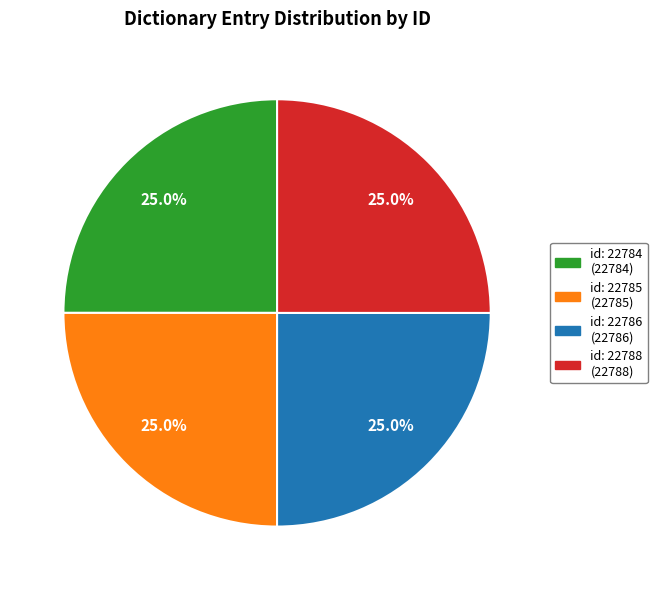

What is the total percentage of id: 22788 (22788) and id: 22786 (22786)?

50.0%